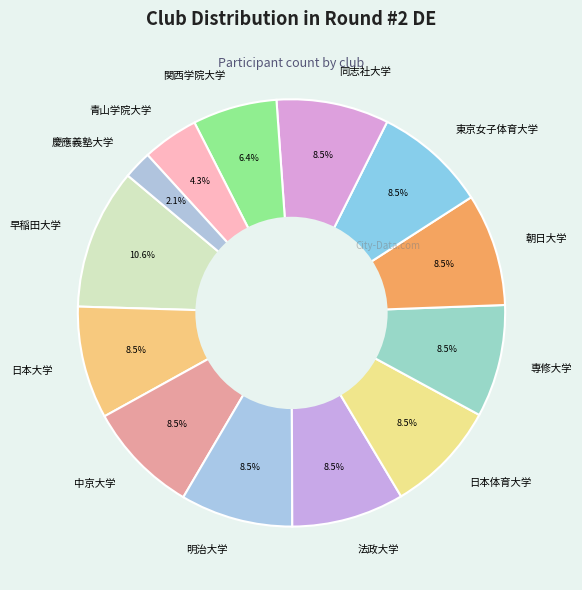

Does 早稲田大学 account for over 50% of the chart?

No